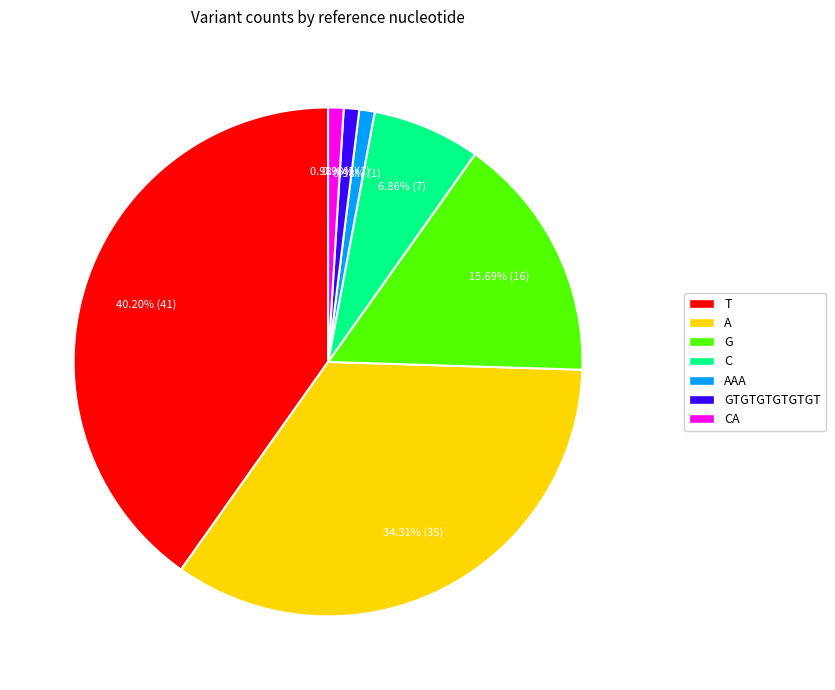

Is there any slice that represents more than half of the pie?

No